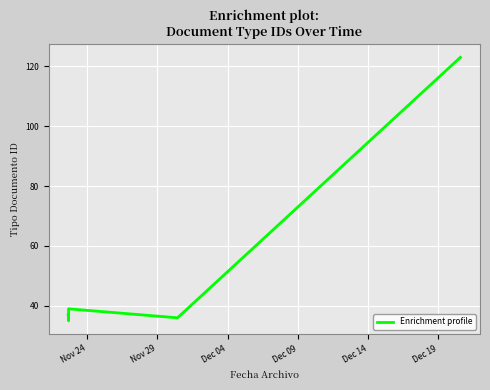

How many interior local peaks (higher than both neighbors) does the data have?

1